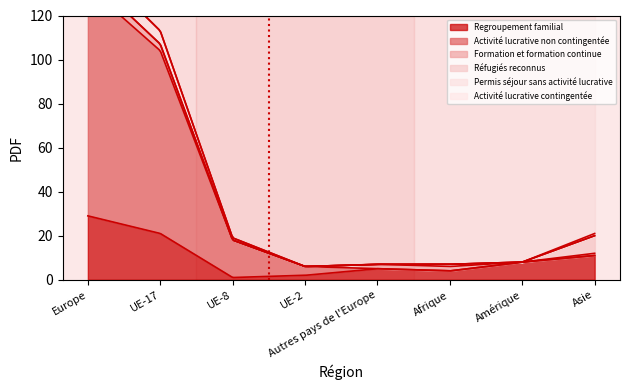

What is the spread (max minus min) of values at Asie?

11